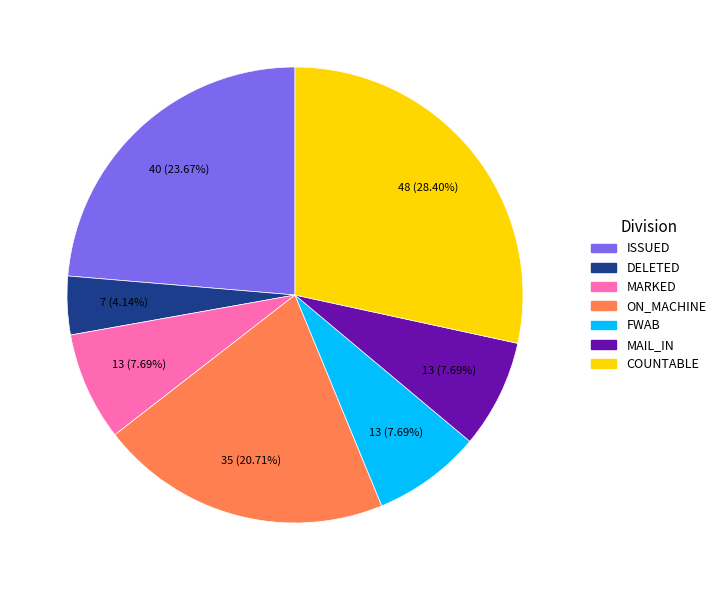

How many segments does this pie chart have?

7